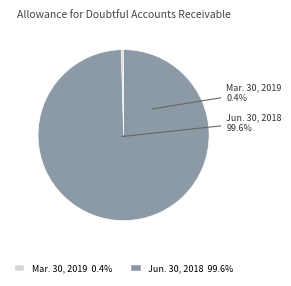

What percentage do Jun. 30, 2018 and Mar. 30, 2019 together represent?

100.0%